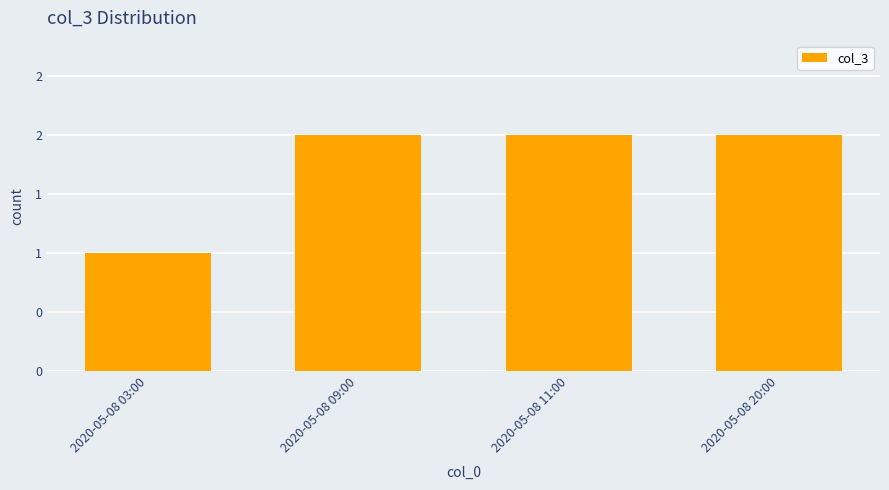

How many values are below 2?

1